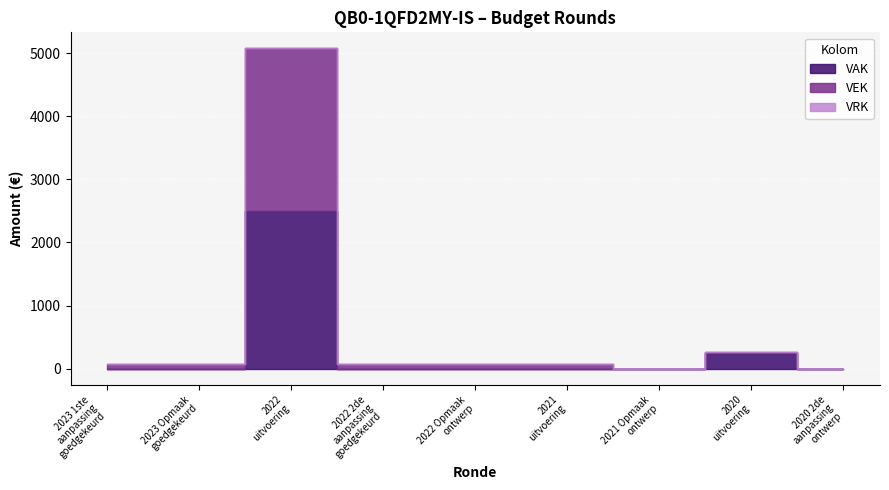

What is the difference between the maximum and second lowest values in the VEK series?

2575